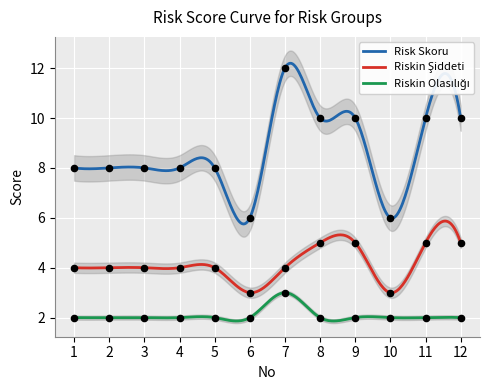

Which series has the largest Y range (max minus min)?

Risk Skoru